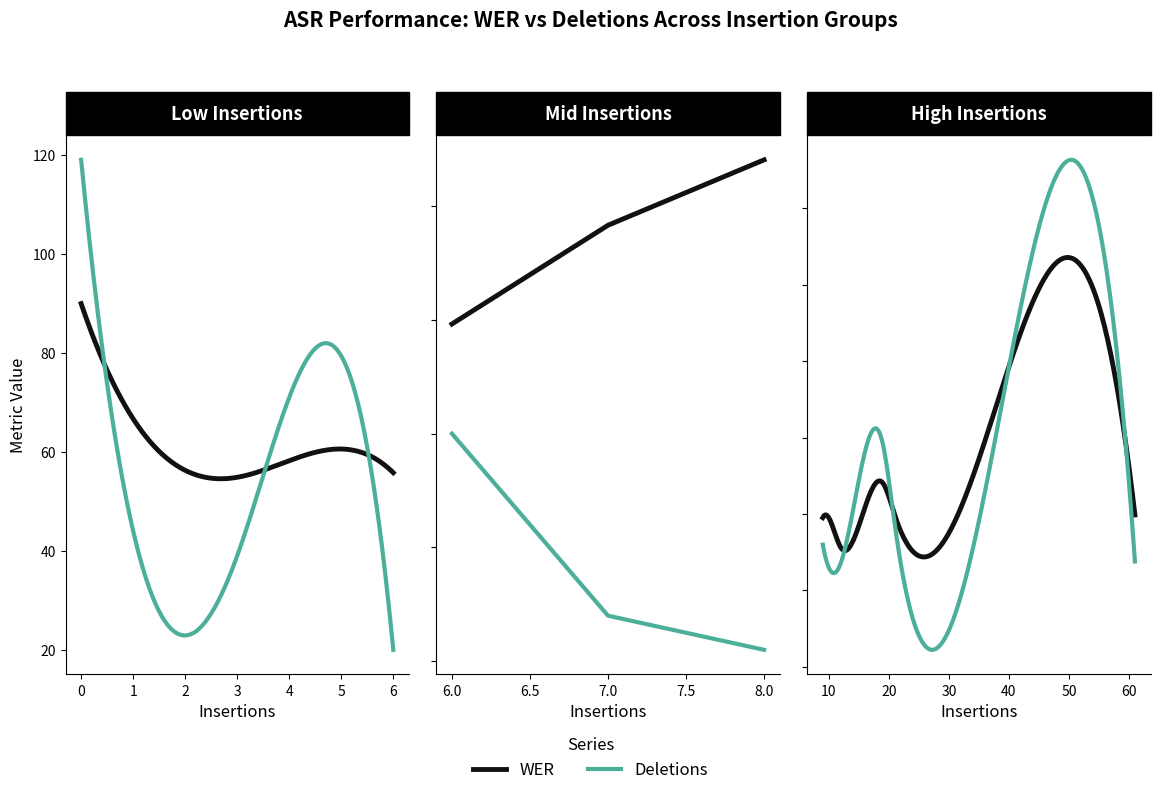

What is the value of the WER point at the 4th from the left?

49.4